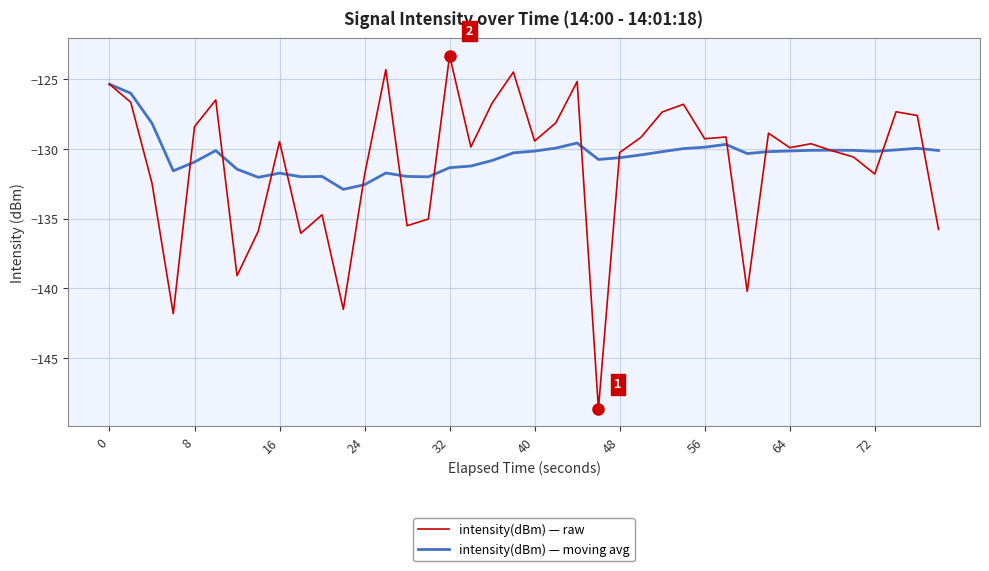

Which series has the largest range (max minus min)?

intensity(dBm) — raw